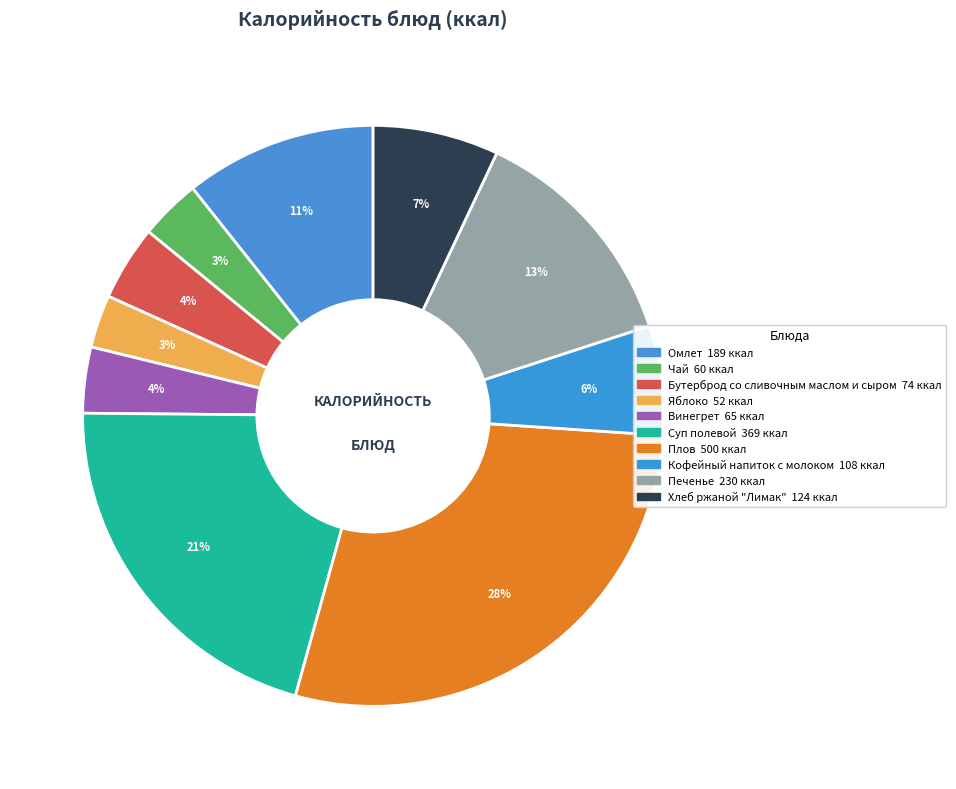

Count the number of slices in the pie.

10